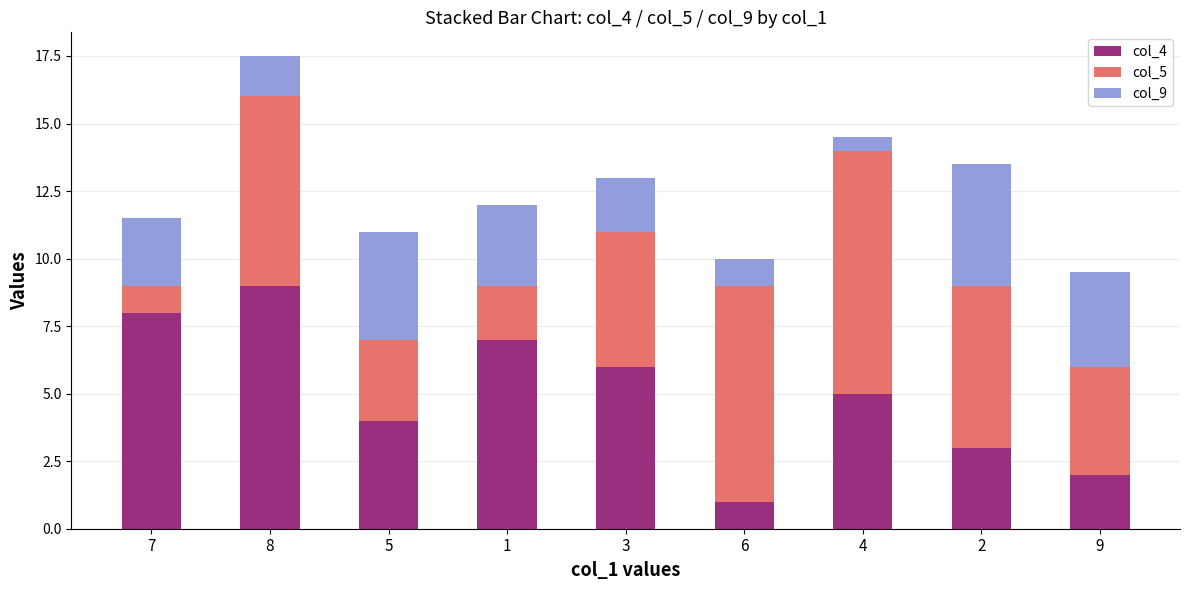

True or false: col_4 has a value of 1.0 at 6.

True